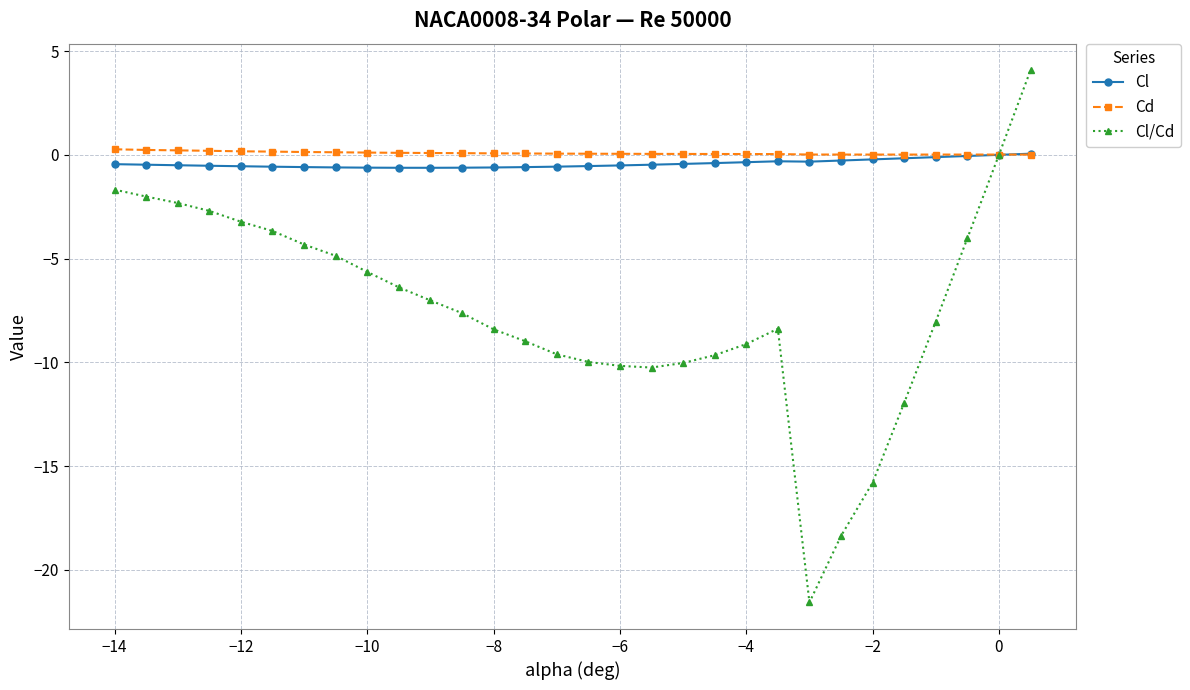

What is the minimum value shown in the chart?

-21.6